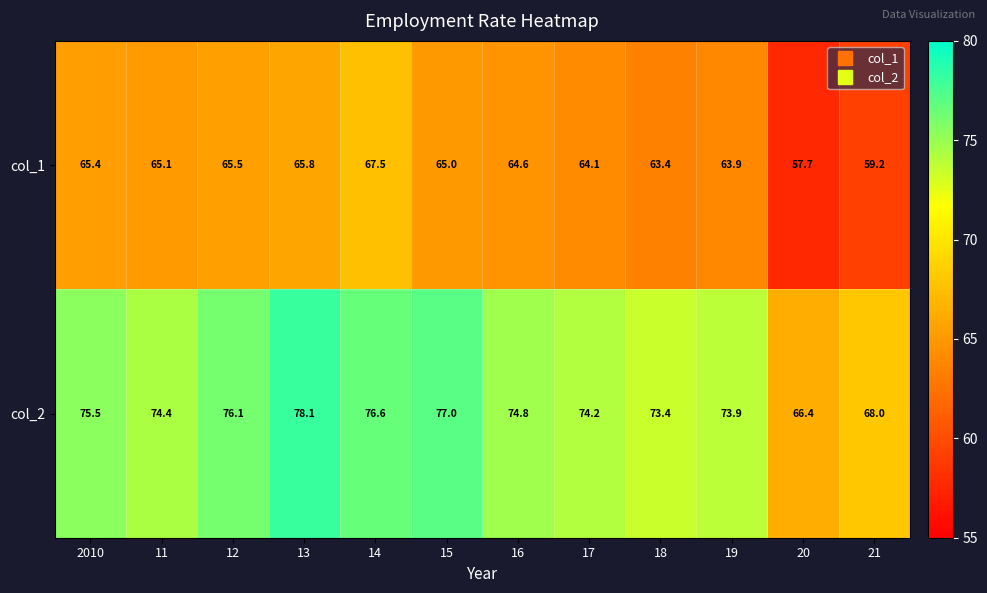

Which series has the widest spread of values?

col_2